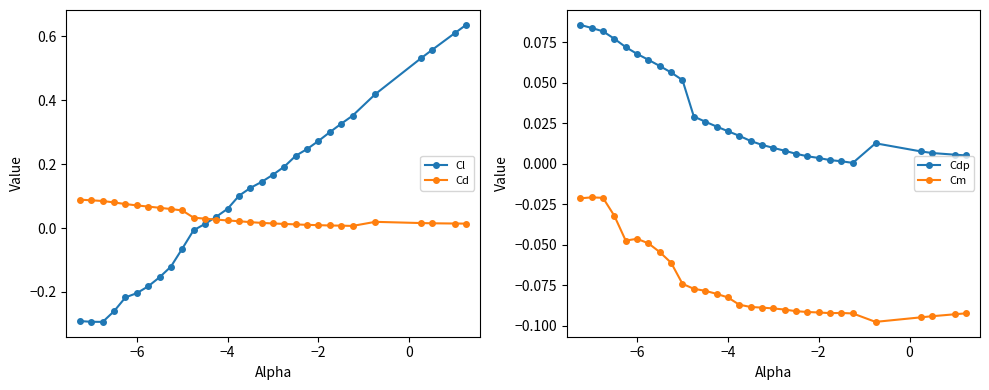

True or false: Cd has more than 0 points higher than both neighbors.

True